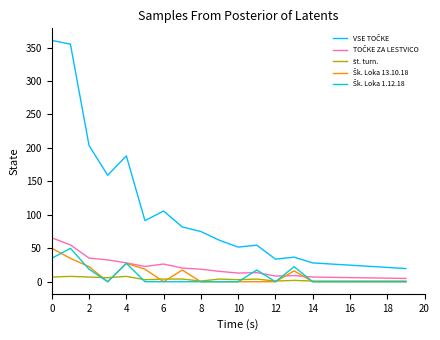

How many series are shown in this chart?

5